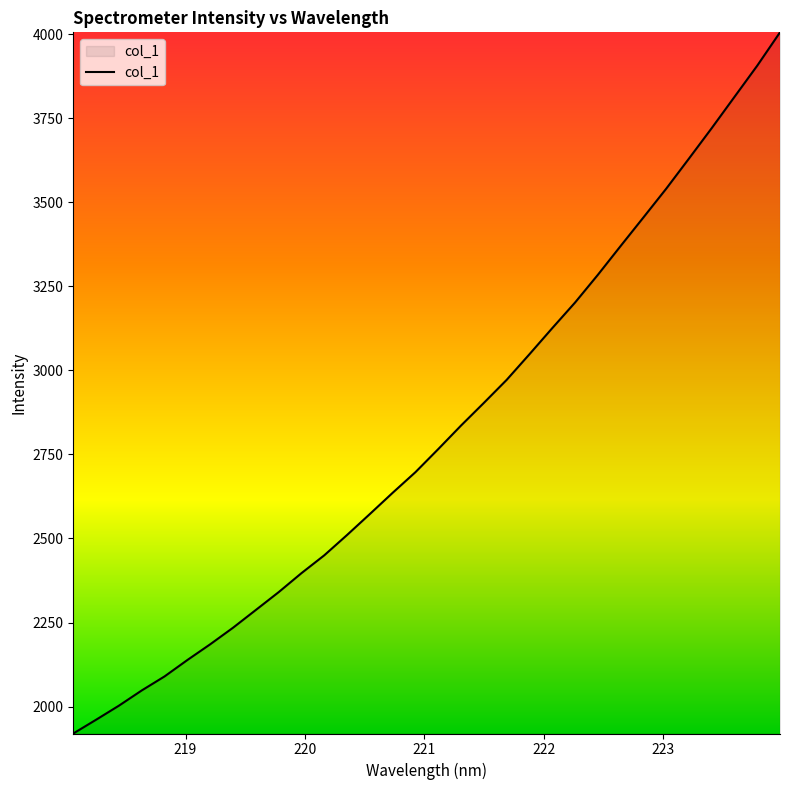

What is the difference between the maximum and minimum values?

2086.1